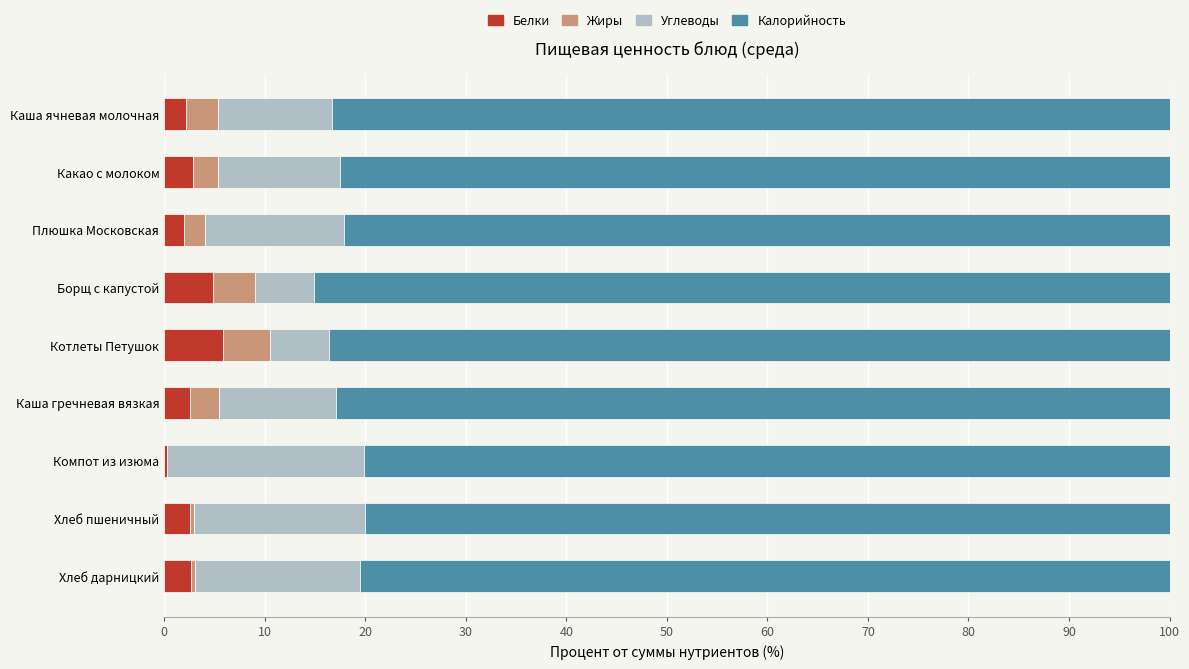

The Белки series shows 2.0 at Плюшка Московская. True or false?

True